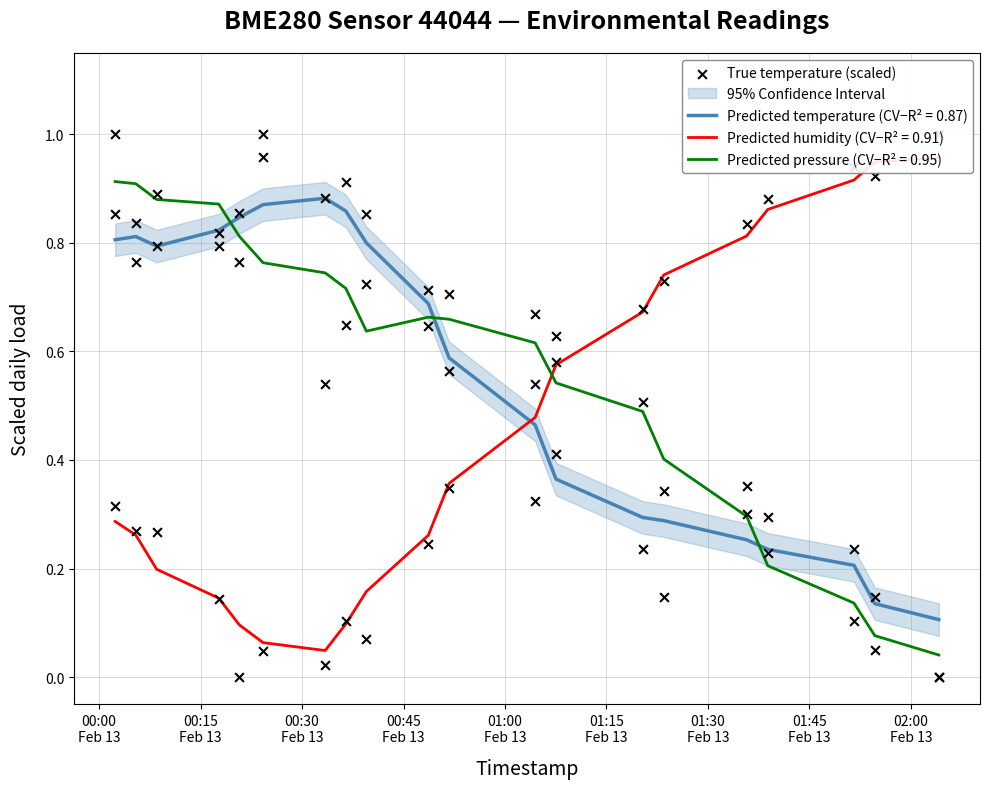

After their last crossing, which series has the higher values: Predicted temperature (CV−R² = 0.87) or Predicted pressure (CV−R² = 0.95)?

Predicted temperature (CV−R² = 0.87)